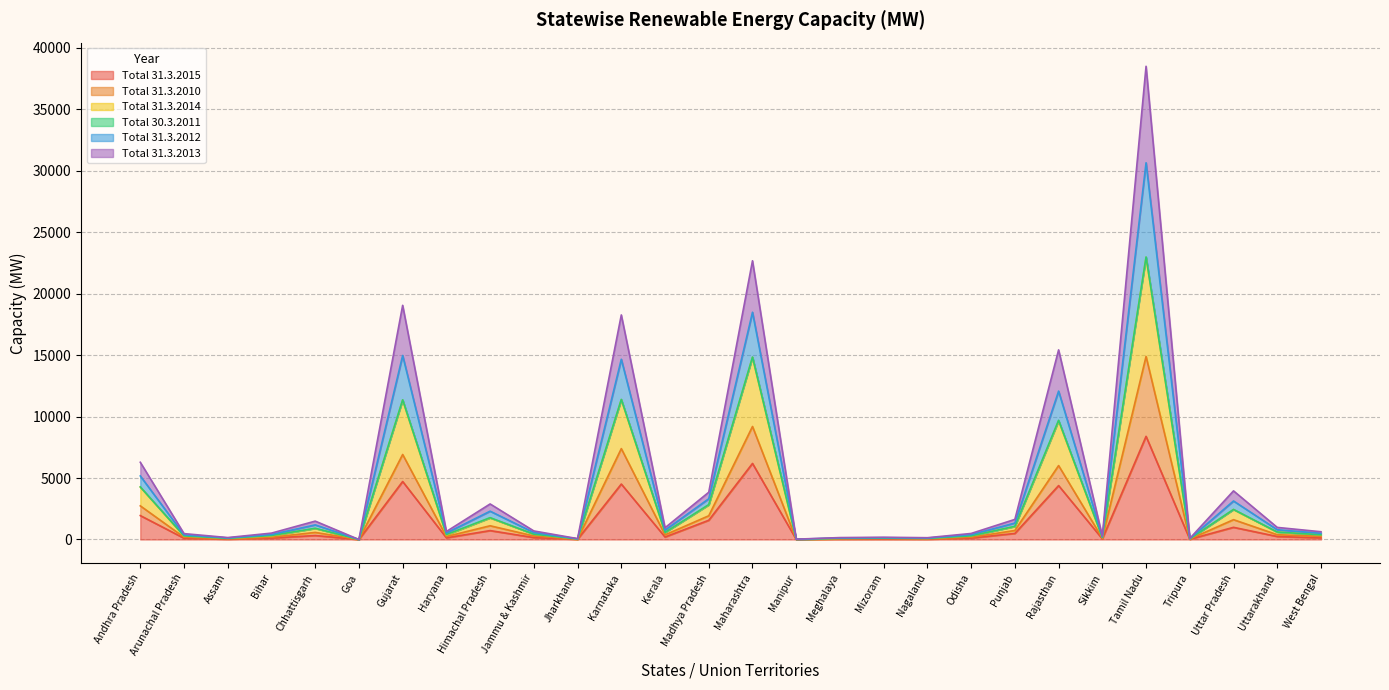

Between West Bengal and Gujarat, which is larger?

Gujarat